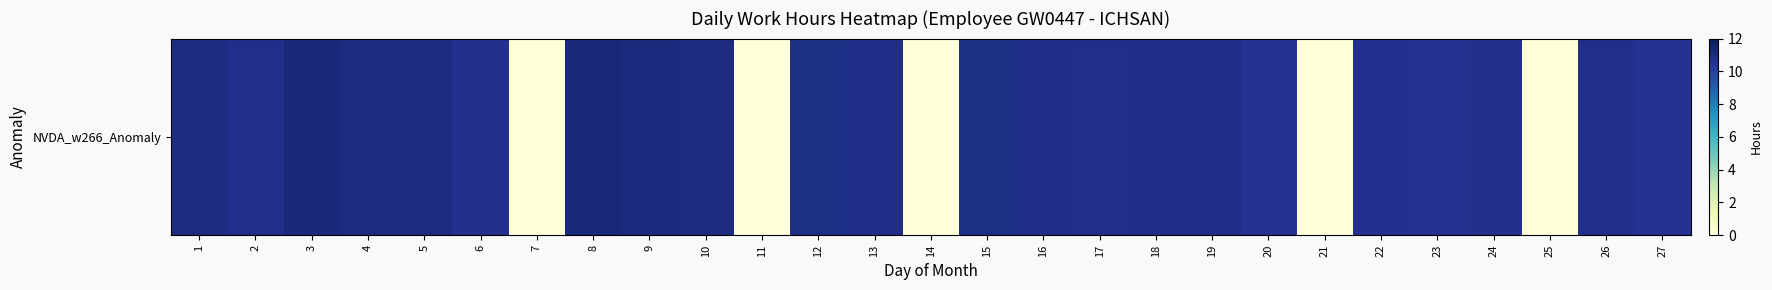

Count the number of categories in the chart.

27